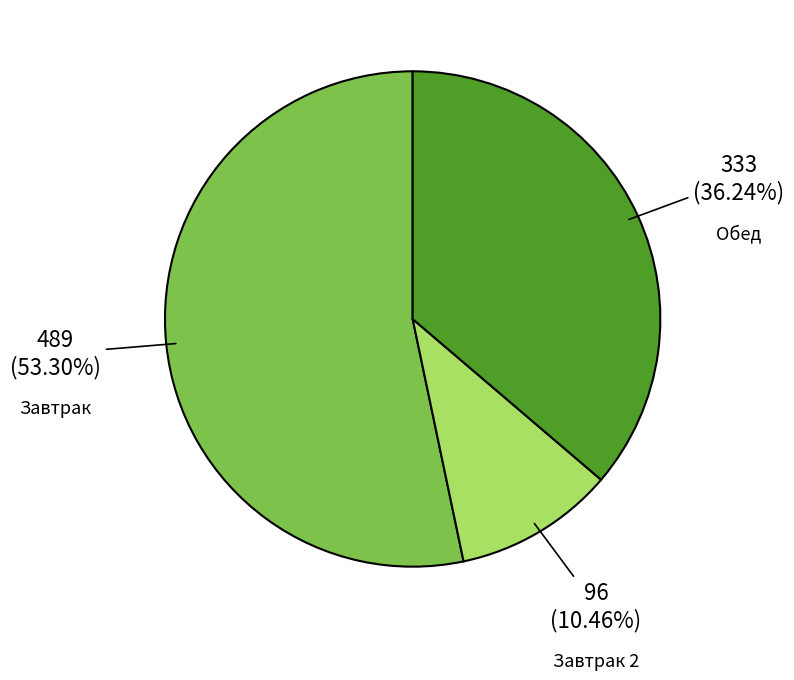

Rank the categories by value from lowest to highest.

Завтрак 2, Обед, Завтрак